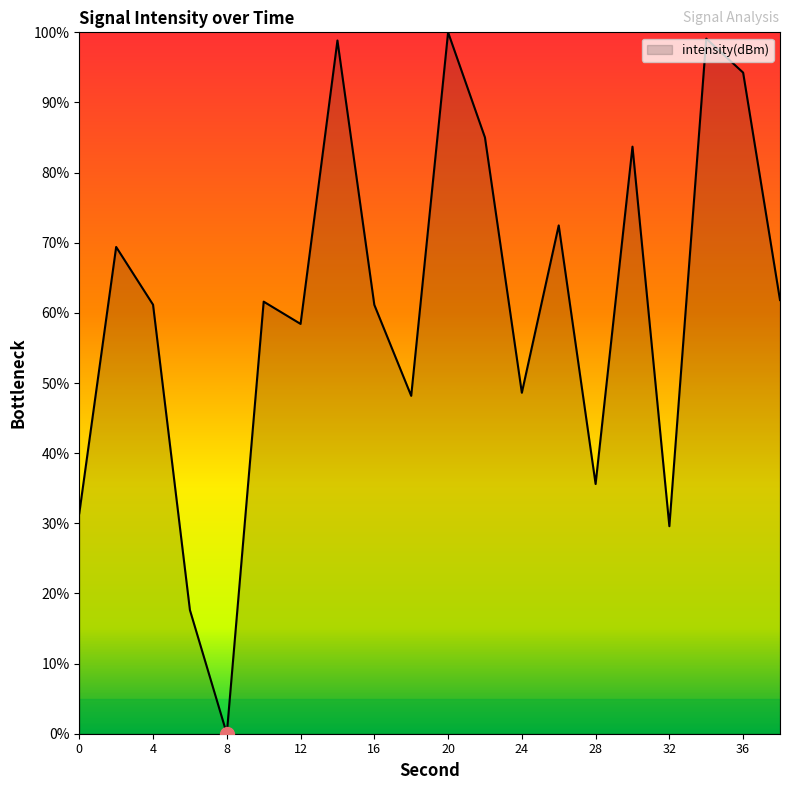

How many interior local peaks (higher than both neighbors) does the data have?

7